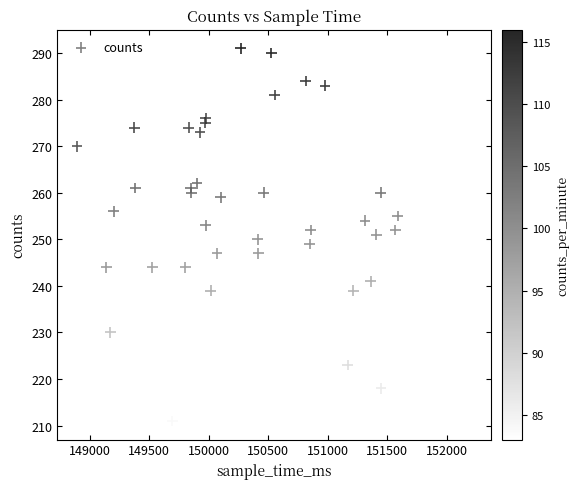

What is the range of X values (max minus min)?

3315